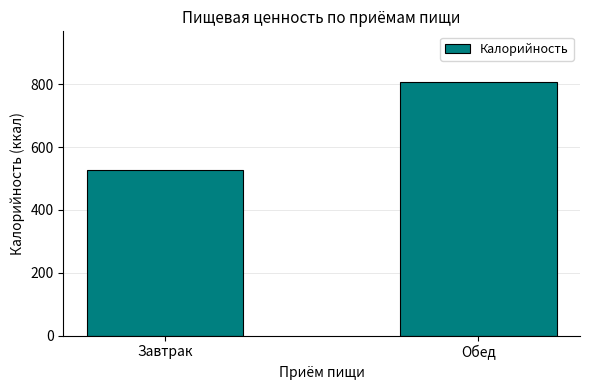

Rank the categories by value from lowest to highest.

Завтрак, Обед